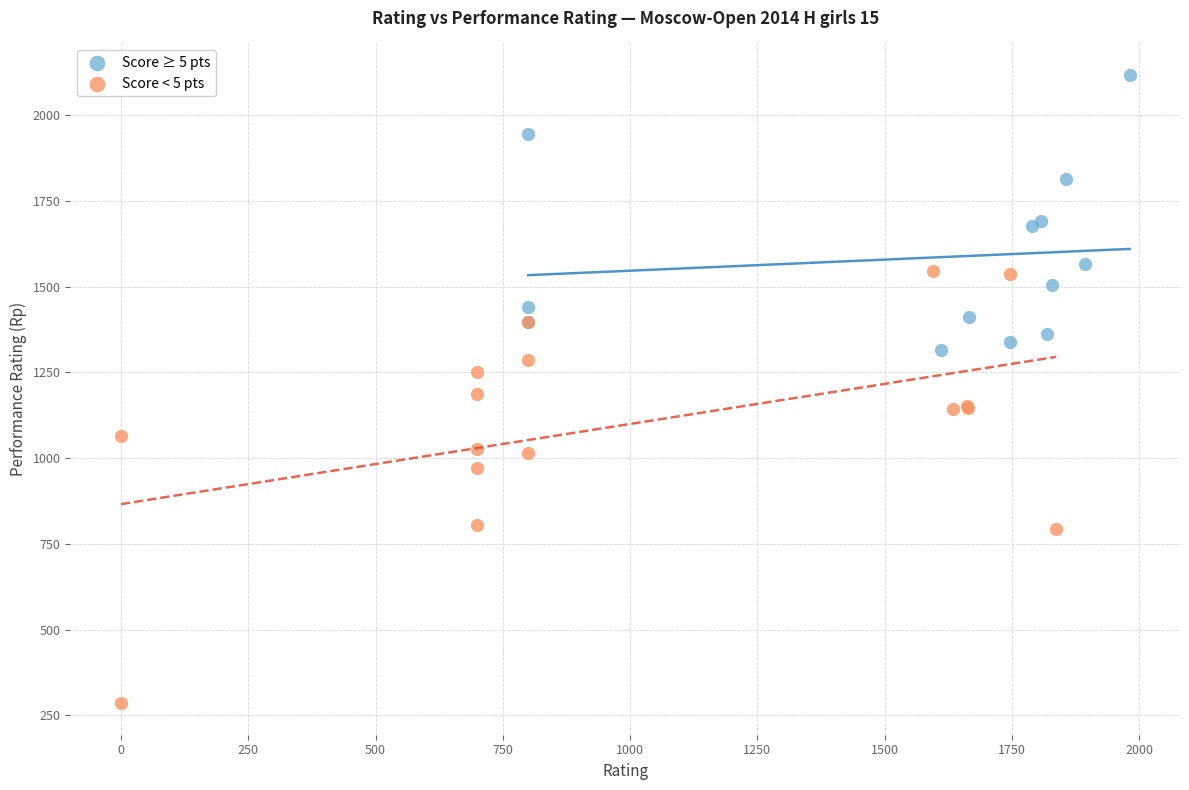

Which series reaches the minimum Y coordinate?

Score < 5 pts